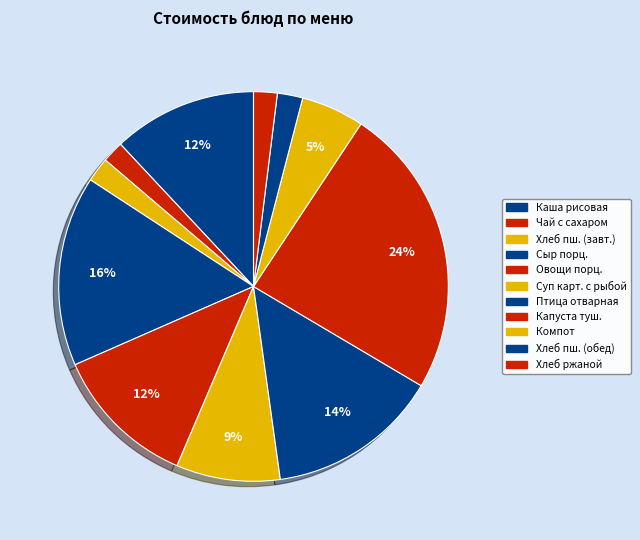

True or false: Хлеб ржаной accounts for 2% of the total.

True